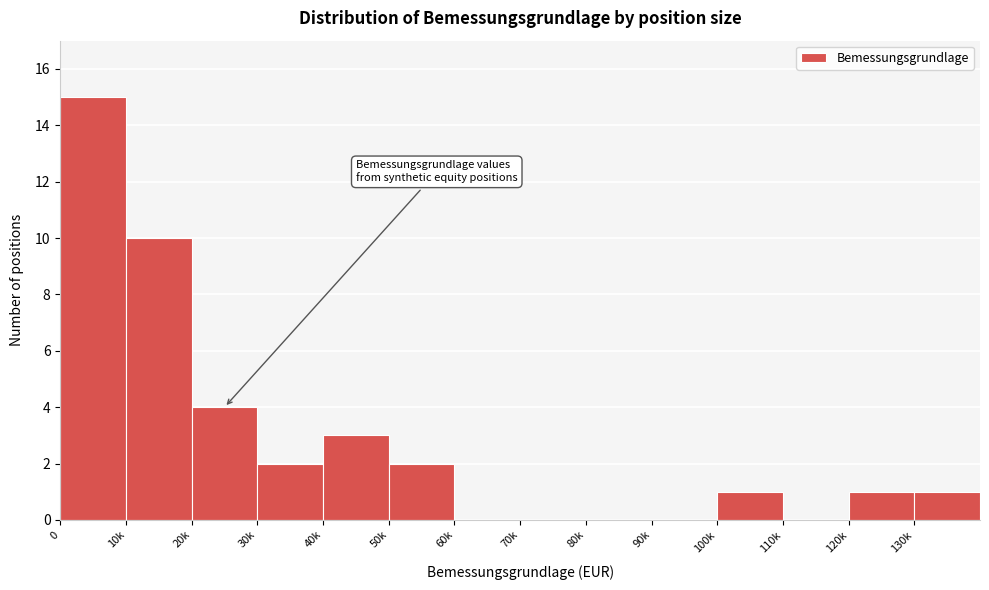

Reading left to right, transcribe all the data shown in this chart.

0=15	10k=10	20k=4	30k=2	40k=3	50k=2	60k=0	70k=0	80k=0	90k=0	100k=1	110k=0	120k=1	130k=1